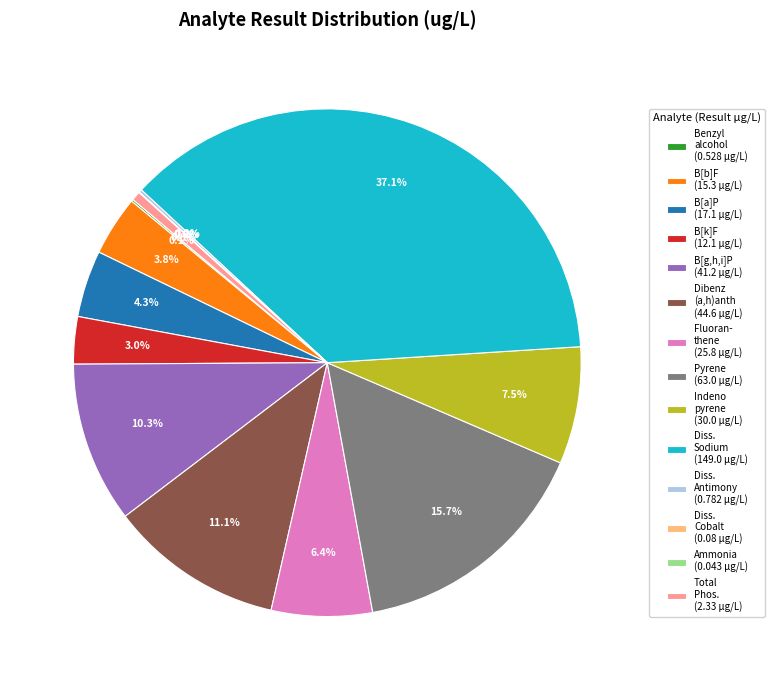

What is the total percentage of B[g,h,i]P (41.2 µg/L) and B[k]F (12.1 µg/L)?

13.3%